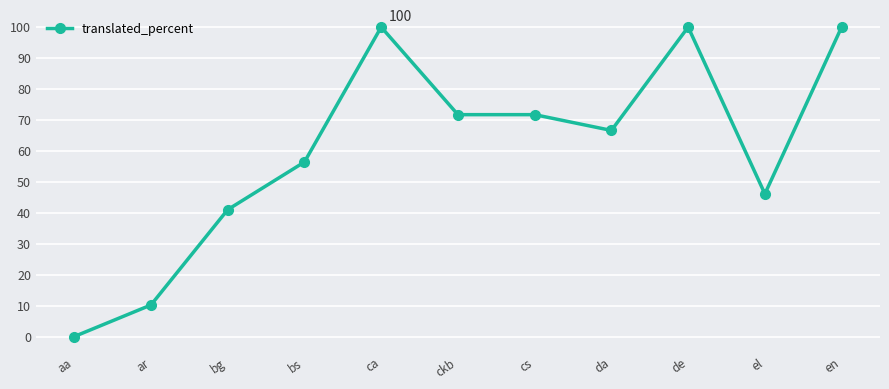

True or false: the data has more than 1 interior local peaks.

True